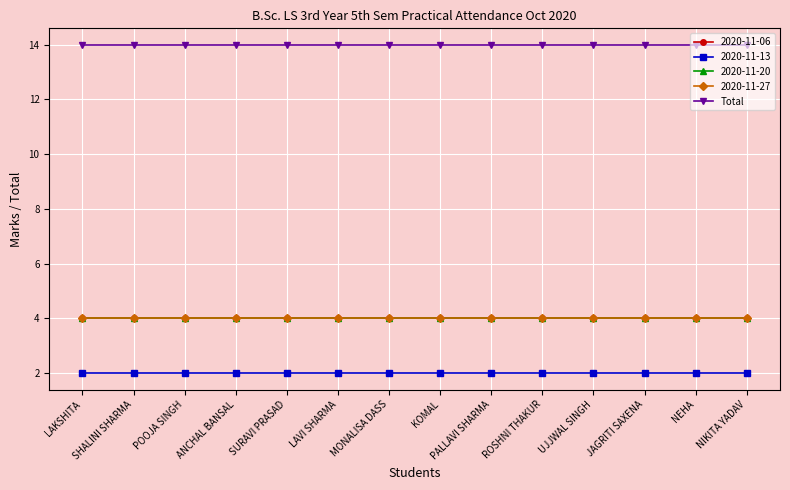

Does the chart have visible grid lines?

Yes